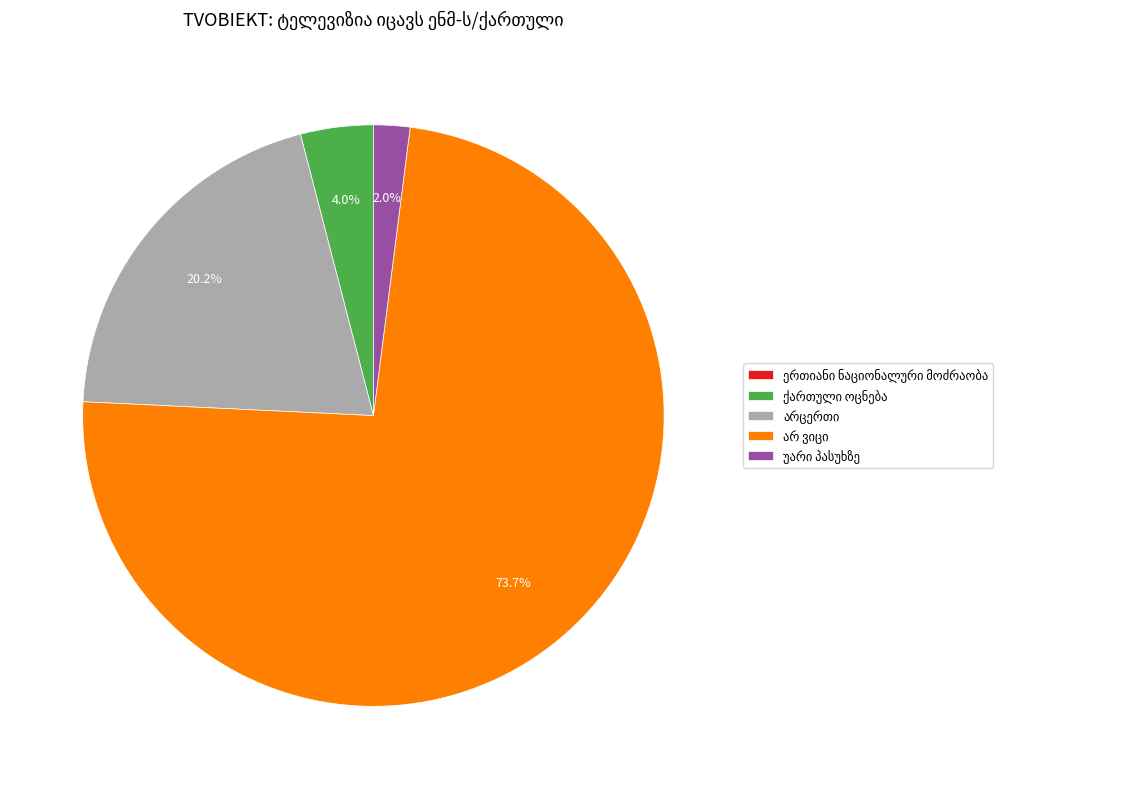

Does any single category account for the majority?

Yes